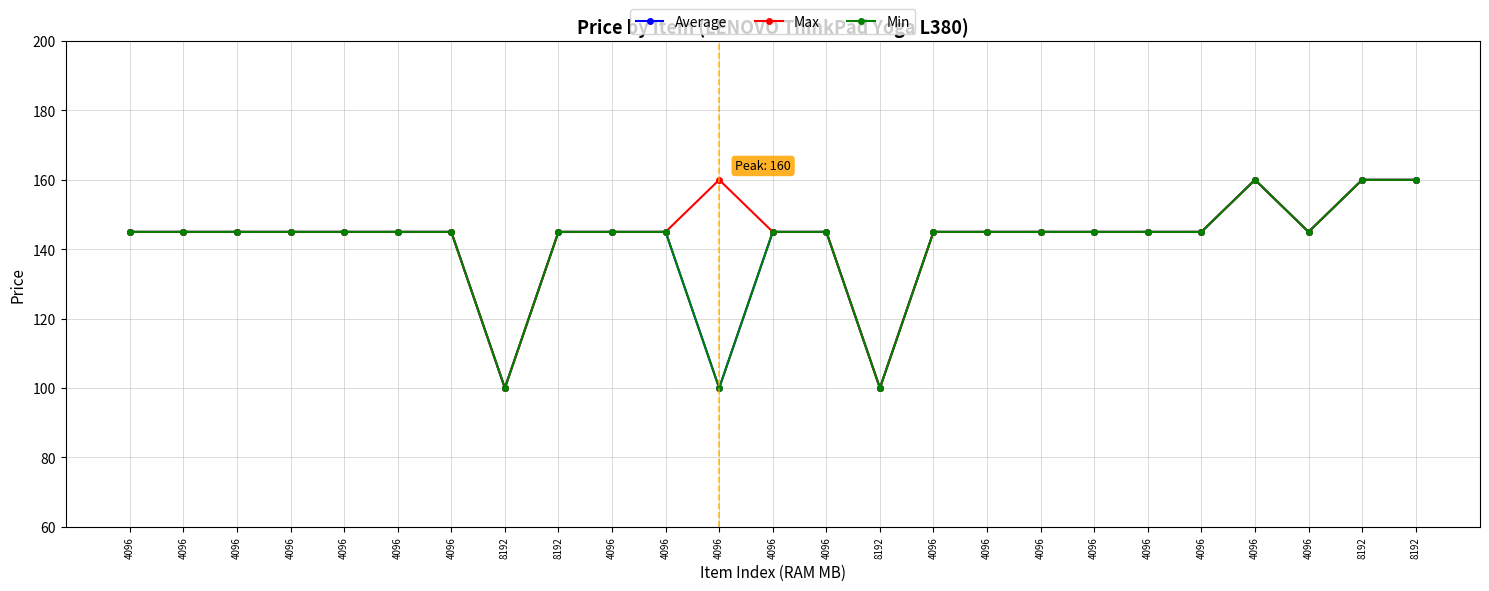

Reading left to right, list all the values displayed in this chart.

Average: 4096=145	4096=145	4096=145	4096=145	4096=145	4096=145	4096=145	8192=100	8192=145	4096=145	4096=145	4096=100	4096=145	4096=145	8192=100	4096=145	4096=145	4096=145	4096=145	4096=145	4096=145	4096=160	4096=145	8192=160	8192=160
Max: 4096=145	4096=145	4096=145	4096=145	4096=145	4096=145	4096=145	8192=100	8192=145	4096=145	4096=145	4096=160	4096=145	4096=145	8192=100	4096=145	4096=145	4096=145	4096=145	4096=145	4096=145	4096=160	4096=145	8192=160	8192=160
Min: 4096=145	4096=145	4096=145	4096=145	4096=145	4096=145	4096=145	8192=100	8192=145	4096=145	4096=145	4096=100	4096=145	4096=145	8192=100	4096=145	4096=145	4096=145	4096=145	4096=145	4096=145	4096=160	4096=145	8192=160	8192=160